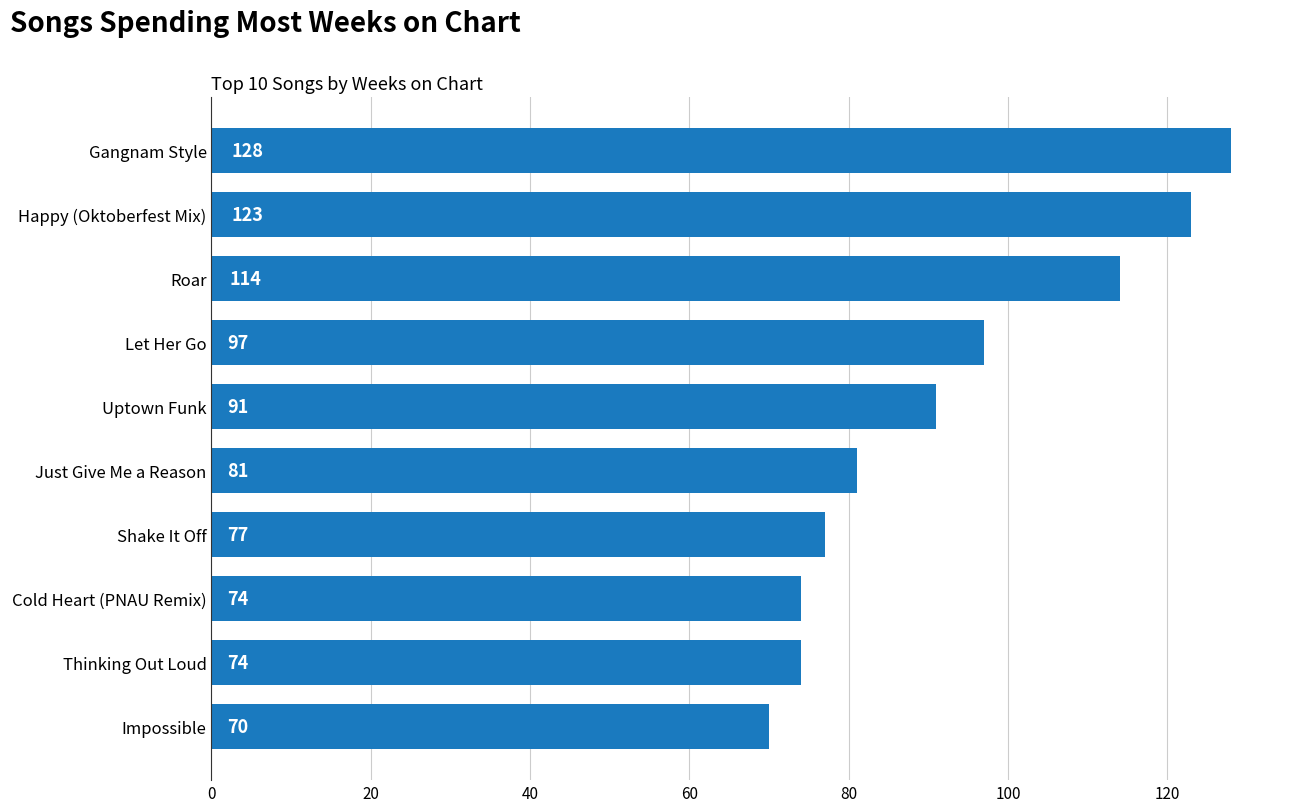

True or false: the data shows 58 at Roar.

False